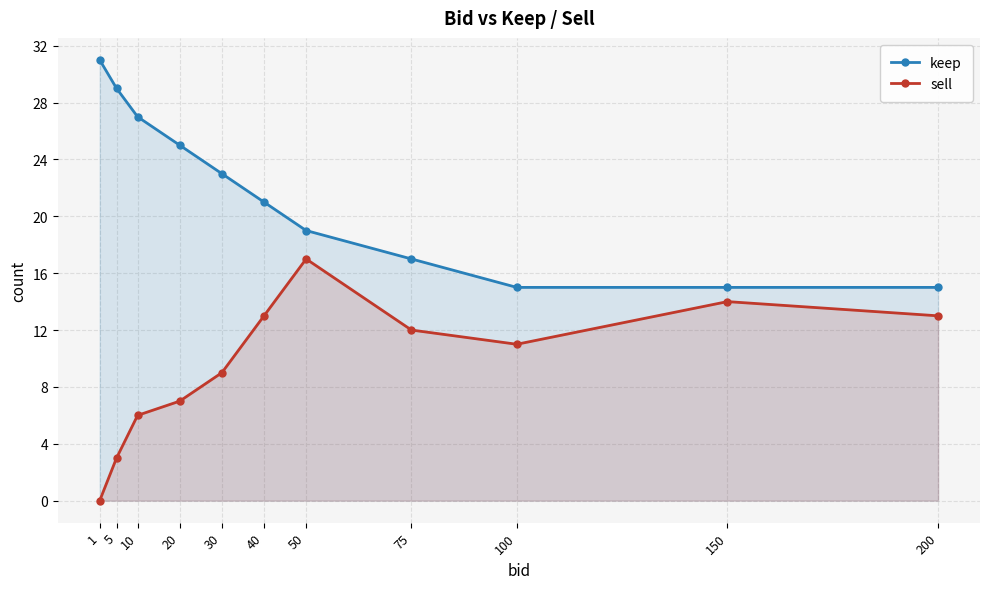

Where is the first local minimum for sell?

100